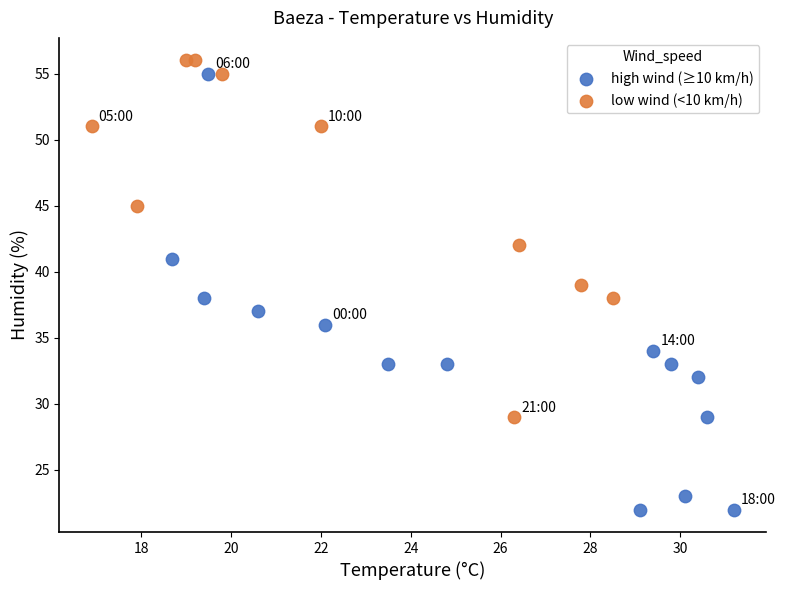

What are all the series names shown in the legend?

high wind (≥10 km/h), low wind (<10 km/h)